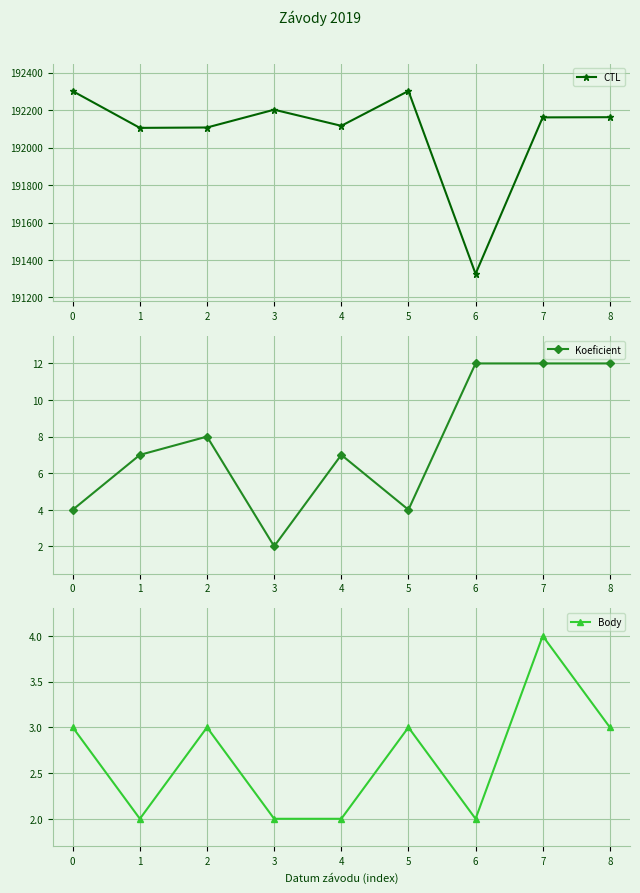

Where does the Koeficient series first go above 7?

2